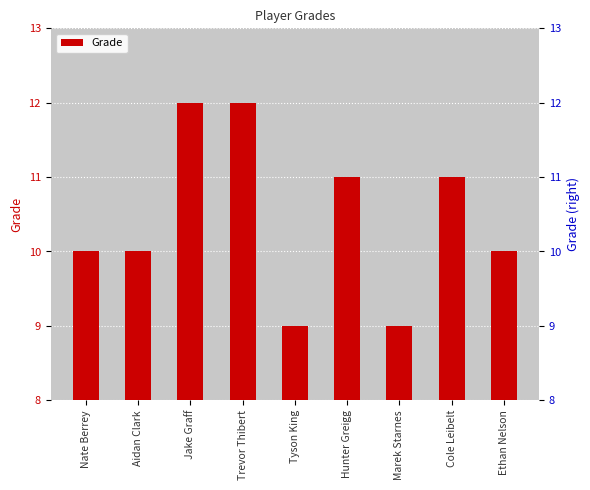

What position from the right is Cole Leibelt?

2